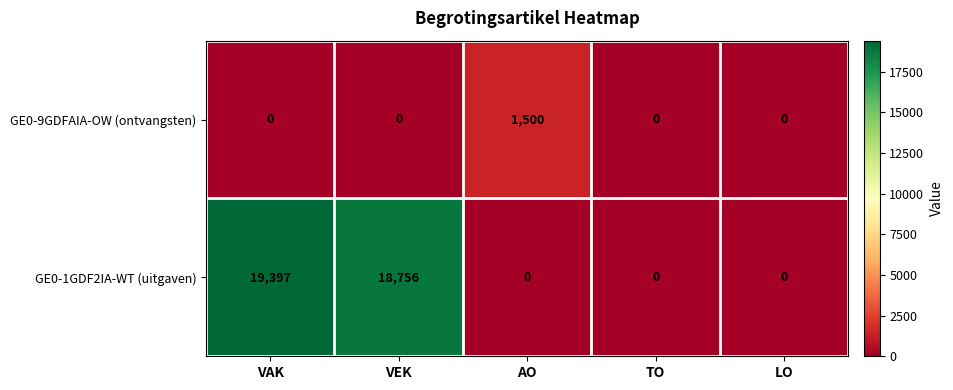

List the series in order of their overall mean, lowest first.

GE0-9GDFAIA-OW (ontvangsten), GE0-1GDF2IA-WT (uitgaven)